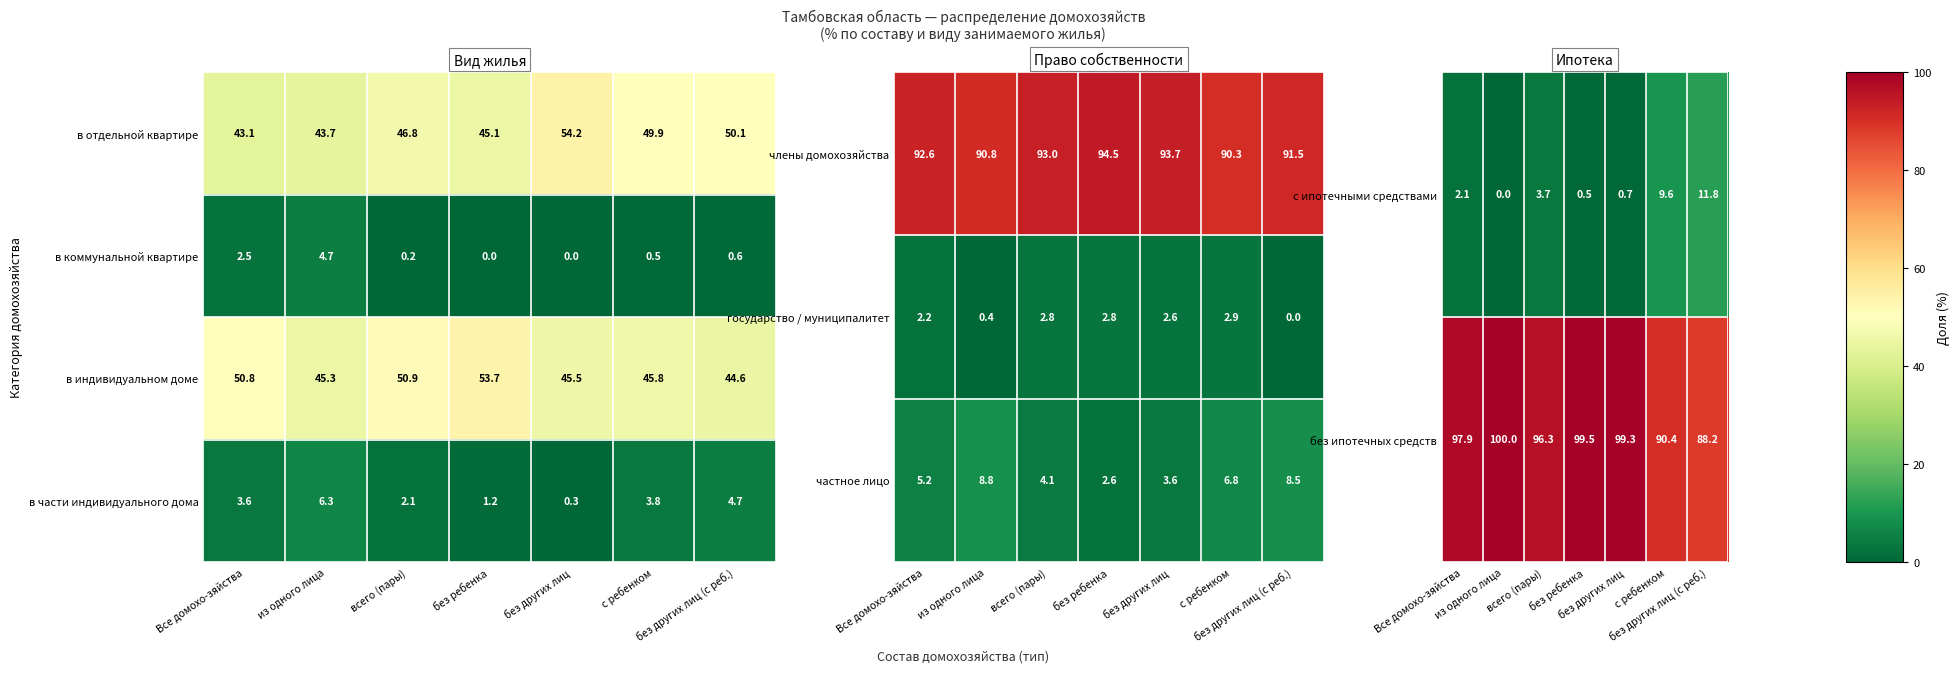

What is the difference between the maximum and minimum values in the с ипотечными средствами series?

11.8